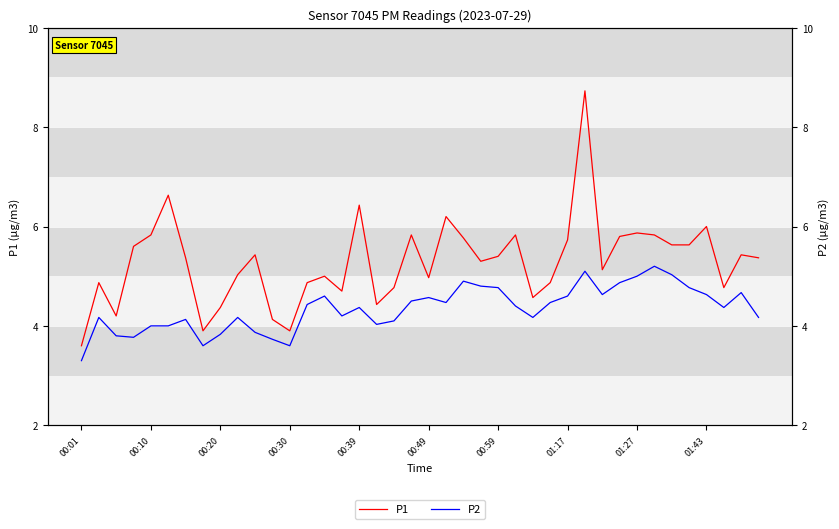

Which category has the lowest value across all series?

00:01